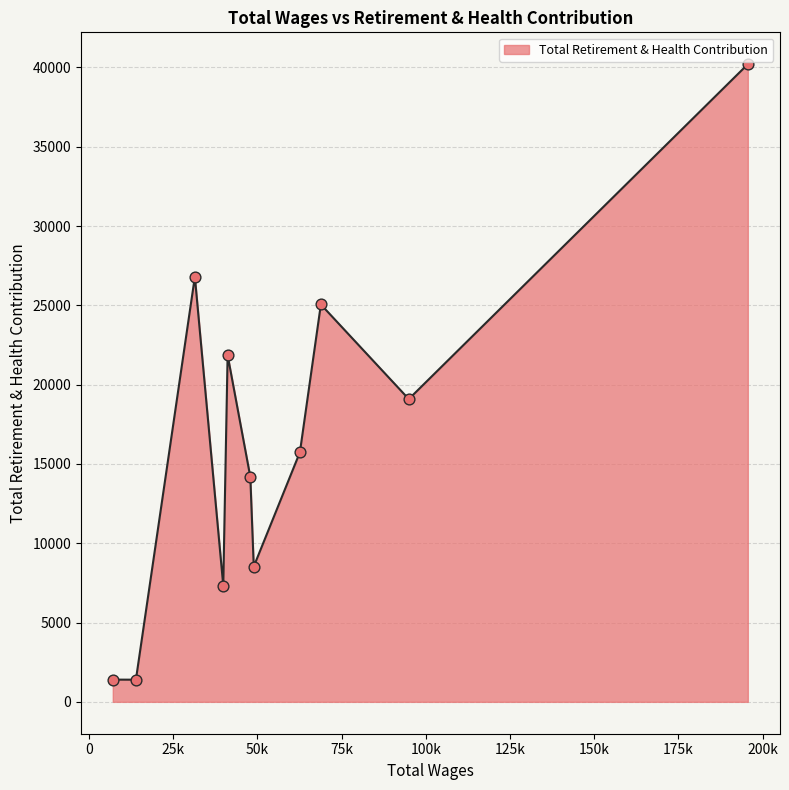

What is the smallest value displayed?

1397